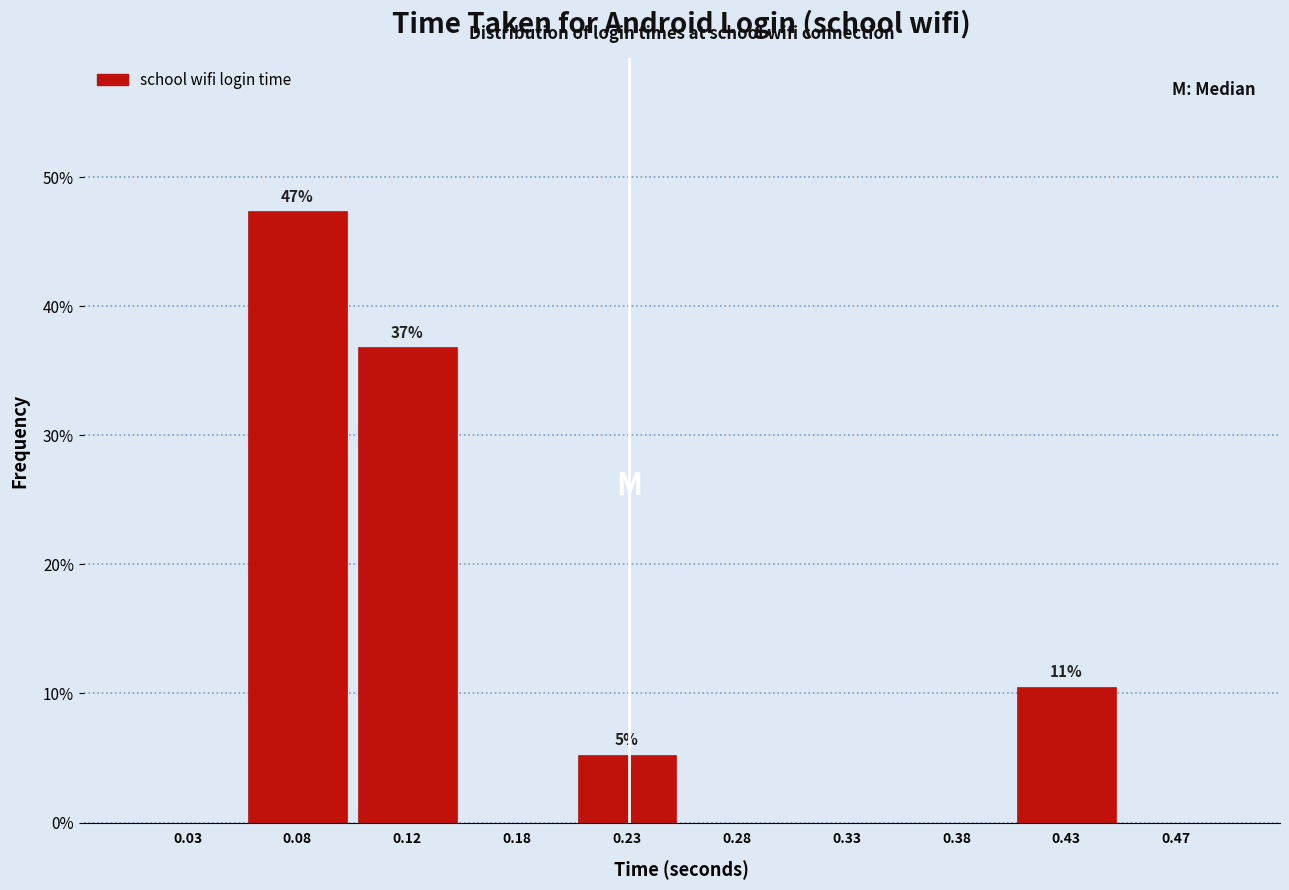

Which range on the x-axis has the tallest bar?

0.05 to 0.10